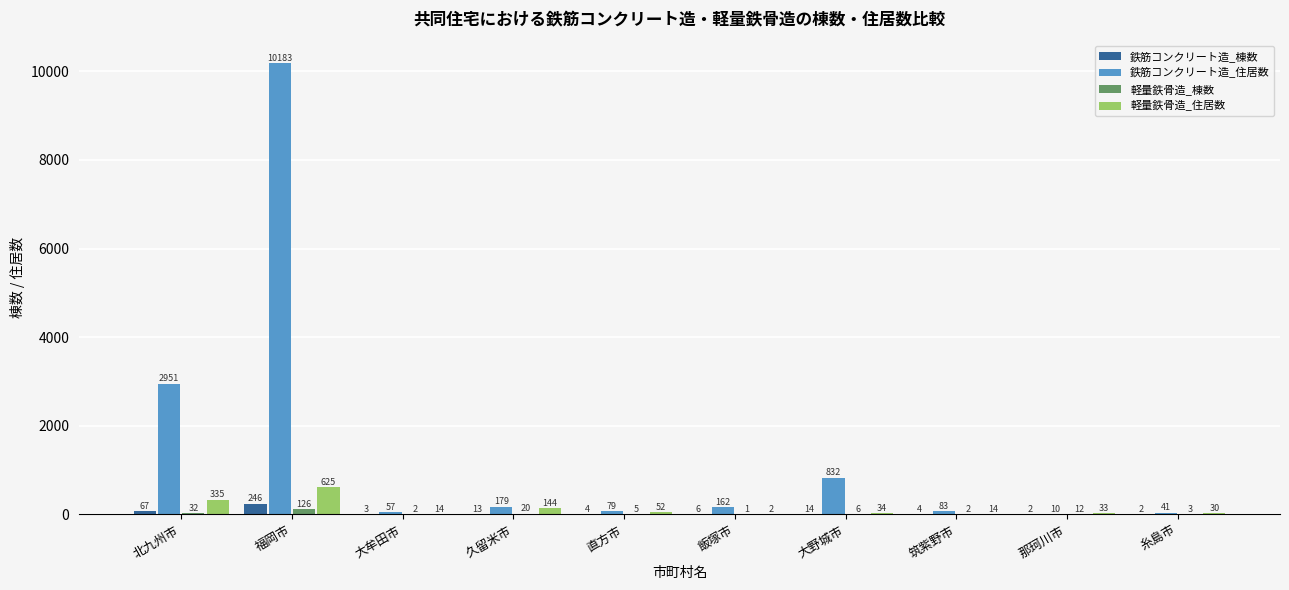

What is the sum of all 軽量鉄骨造_住居数 values?

1283